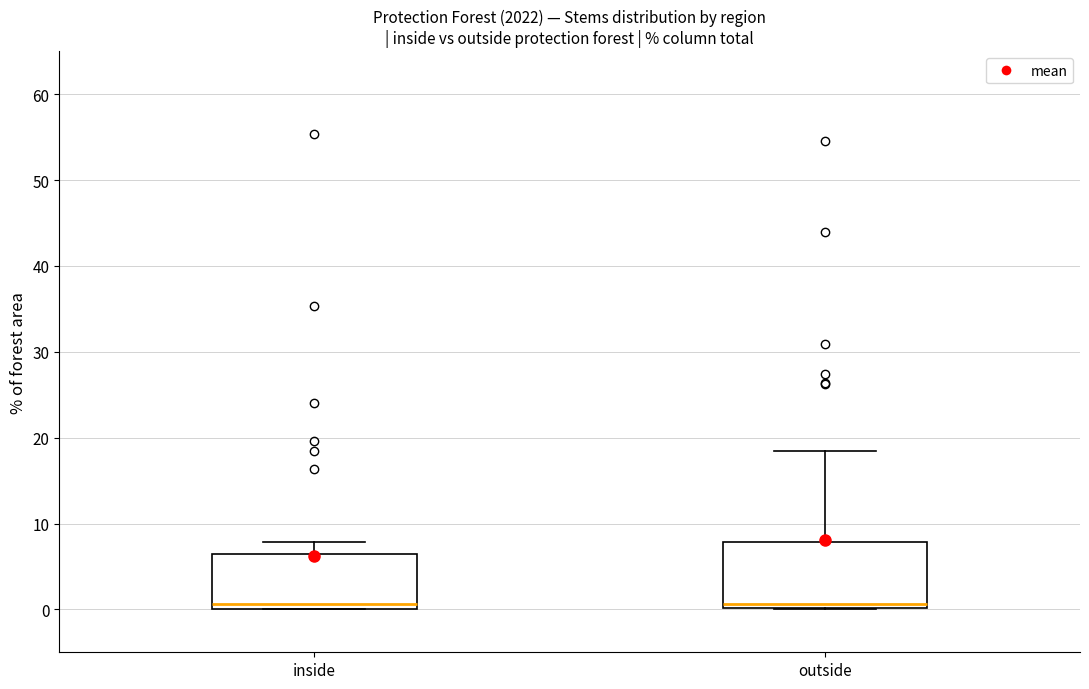

Where does the median line of the box for inside sit on the y-axis? The values are not printed on the chart, so give them approximately, as read against the axis.

1